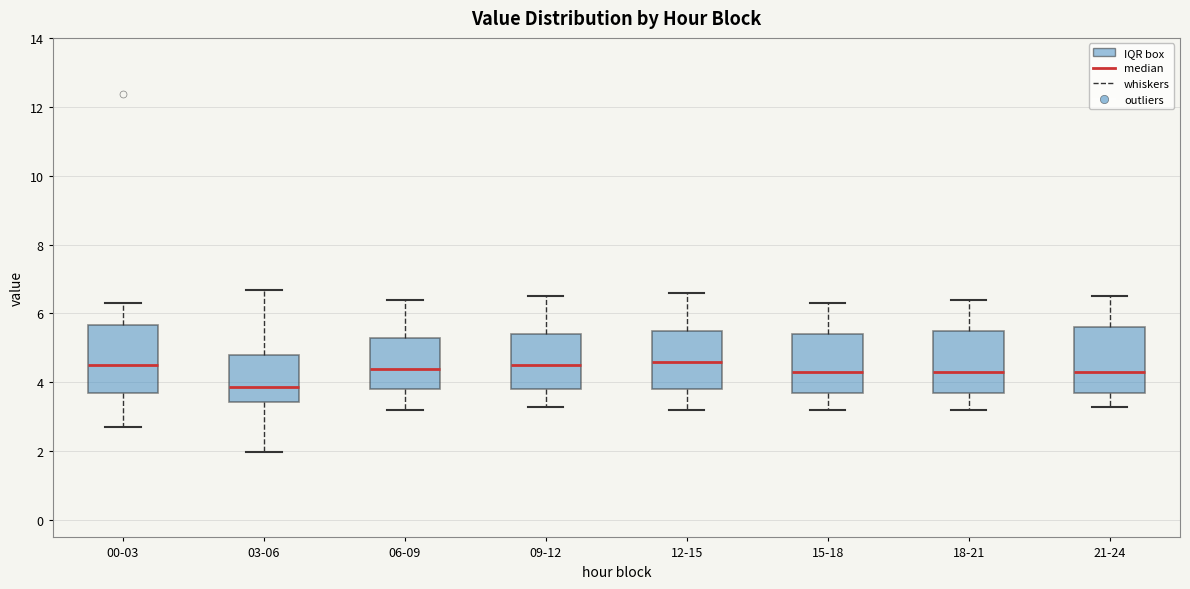

Reading left to right, transcribe this box plot: for each box, give where its median line is, the range the box spans, and where its two whiskers end, as read against the y-axis. The values are not printed on the chart, so give them approximately, as read against the axis.

00-03: median 4.6, box 3.8 to 5.6, whiskers 2.8 to 6.4
03-06: median 3.8, box 3.4 to 4.8, whiskers 2.0 to 6.6
06-09: median 4.4, box 3.8 to 5.4, whiskers 3.2 to 6.4
09-12: median 4.6, box 3.8 to 5.4, whiskers 3.4 to 6.6
12-15: median 4.6, box 3.8 to 5.6, whiskers 3.2 to 6.6
15-18: median 4.4, box 3.8 to 5.4, whiskers 3.2 to 6.4
18-21: median 4.4, box 3.8 to 5.6, whiskers 3.2 to 6.4
21-24: median 4.4, box 3.8 to 5.6, whiskers 3.4 to 6.6